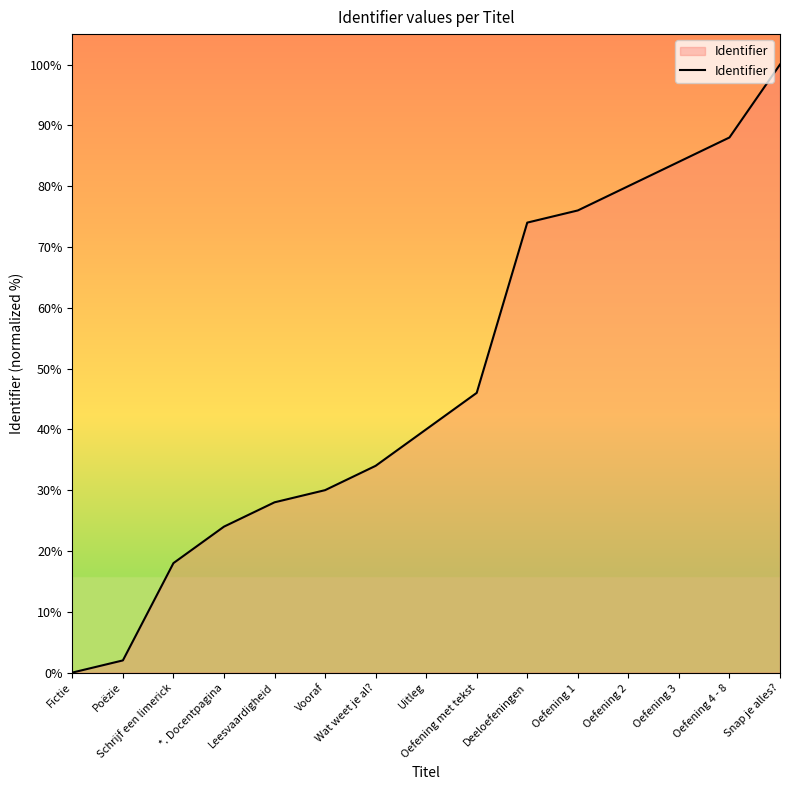

Does the chart have visible grid lines?

No